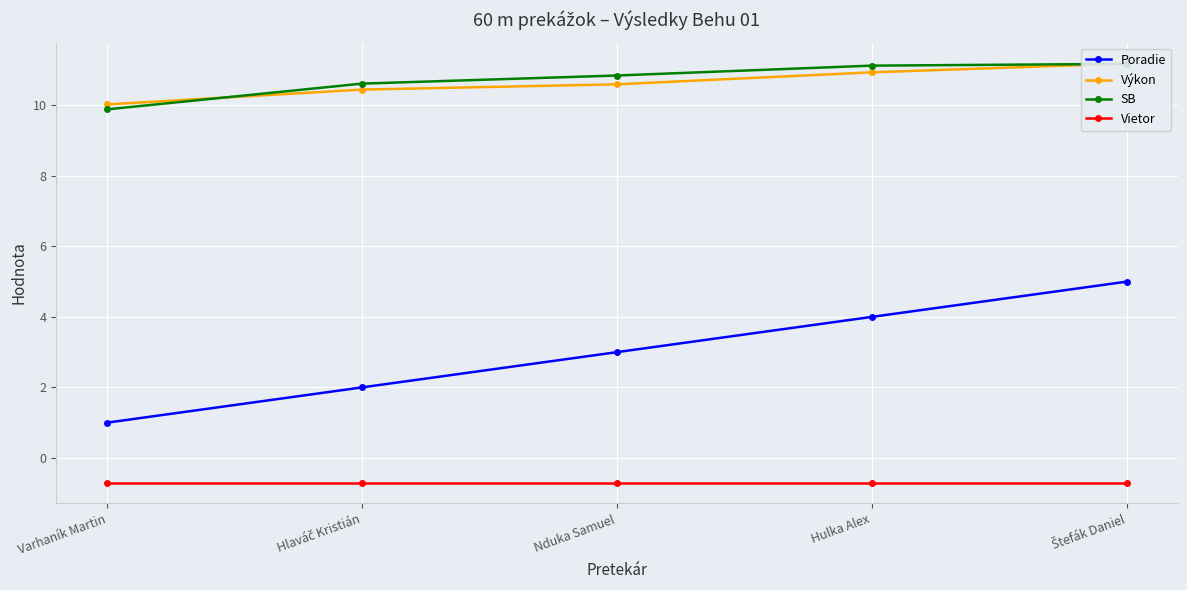

What is the average value of the Vietor series?

-0.7